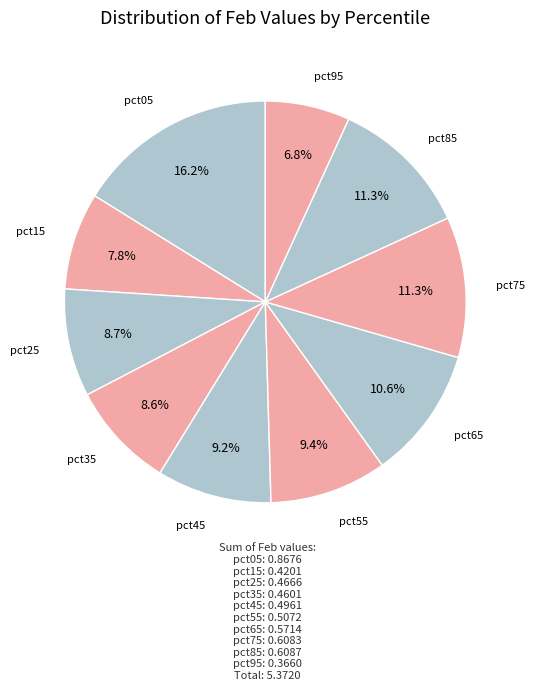

To the nearest percent, what percentage of the pie is pct55?

9%